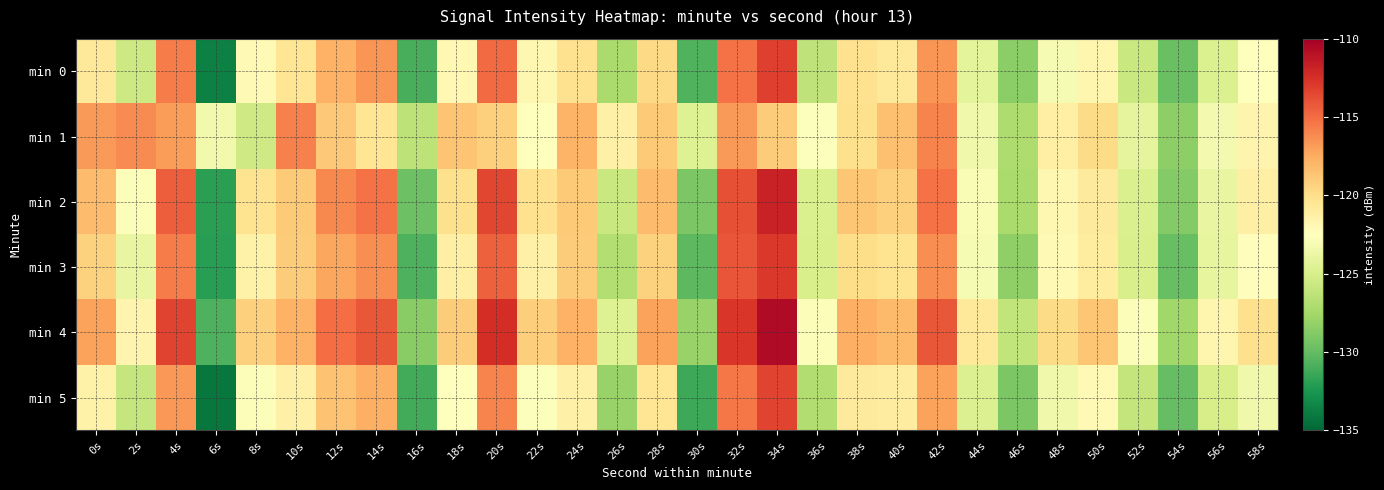

What is the maximum value shown in the chart?

-110.7